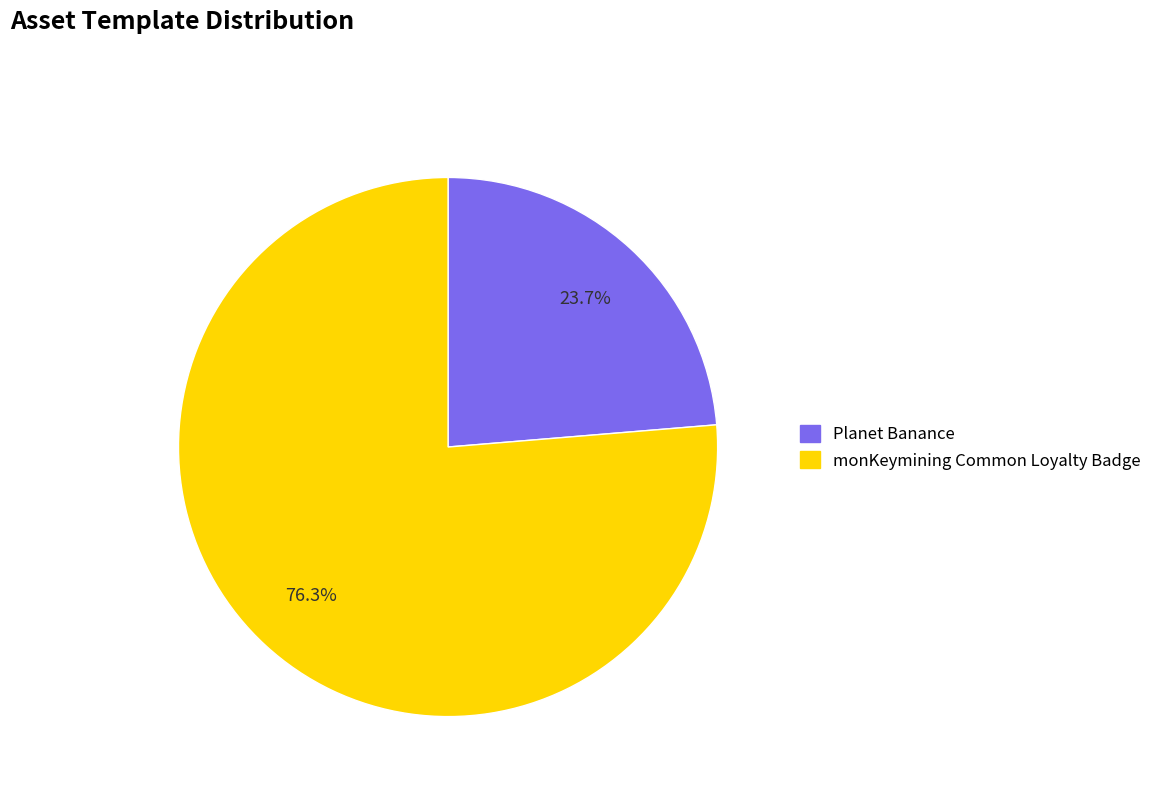

Is there any slice that represents more than half of the pie?

Yes